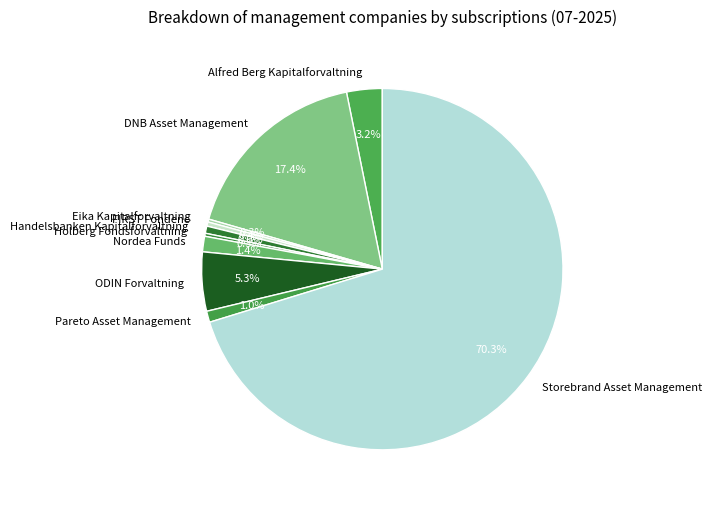

Combined, do Pareto Asset Management and DNB Asset Management account for over 50%?

No